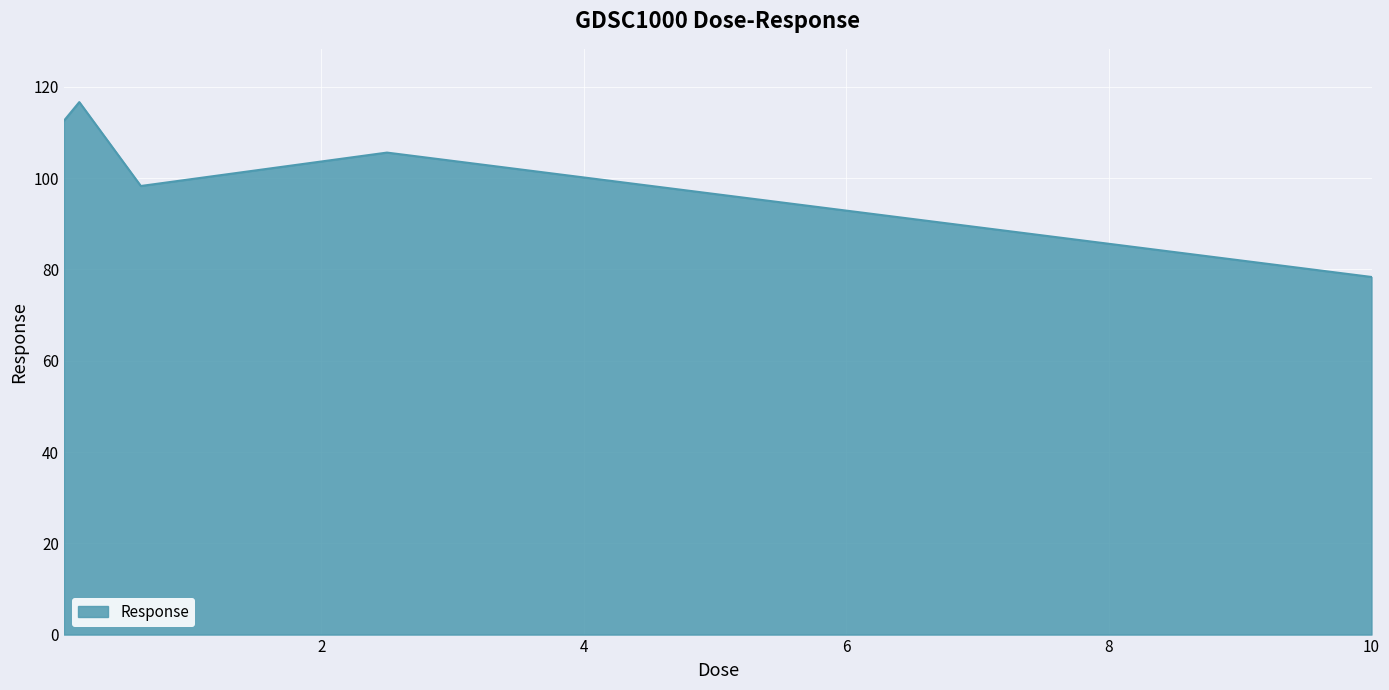

What is the difference between the maximum and second lowest values?

18.4